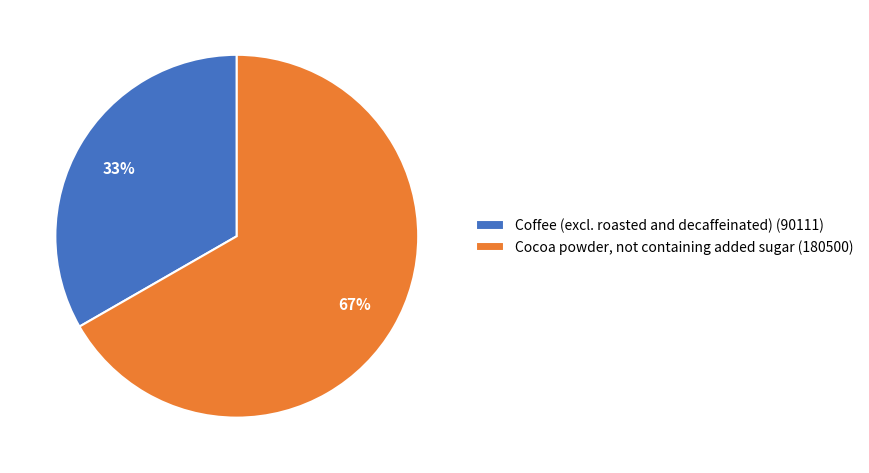

Is the sum of Cocoa powder, not containing added sugar and Coffee (excl. roasted and decaffeinated) greater than half?

Yes